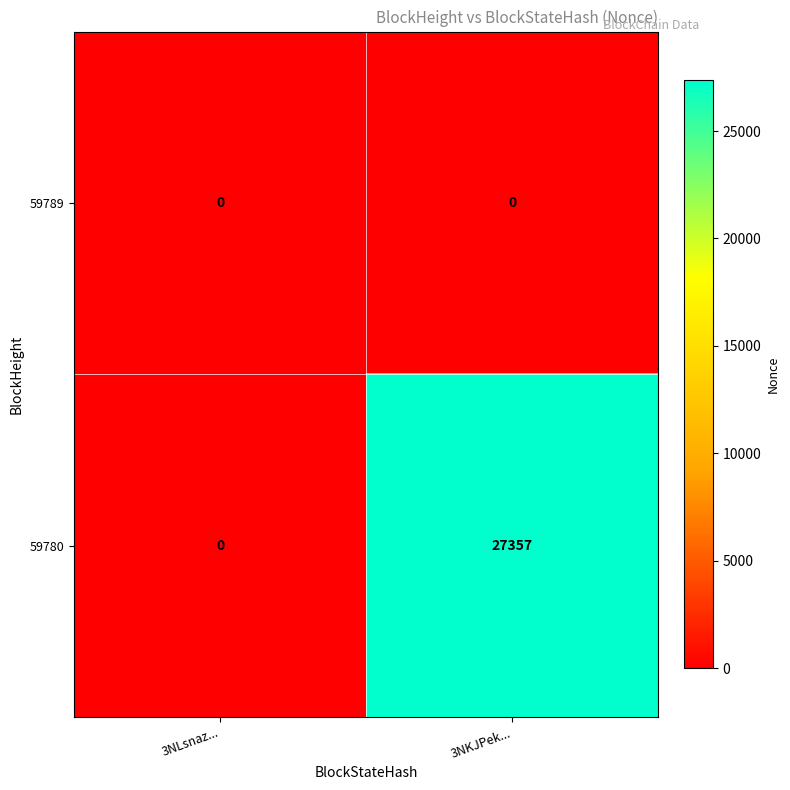

How many values in 59780 are above zero?

1